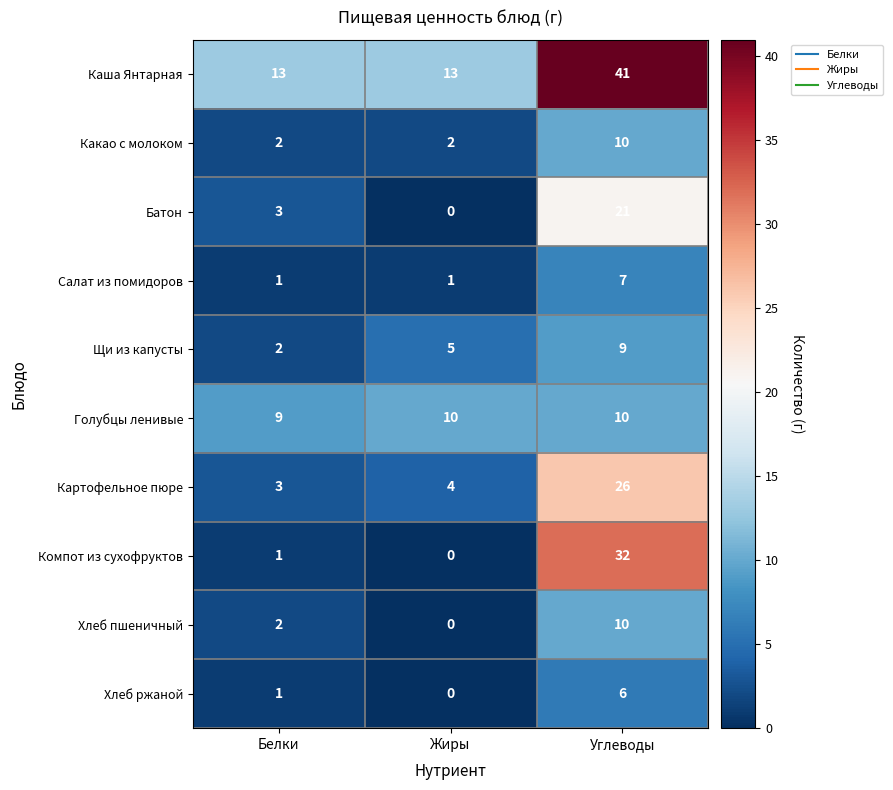

What is the sum of the Картофельное пюре values at Белки and Углеводы?

29